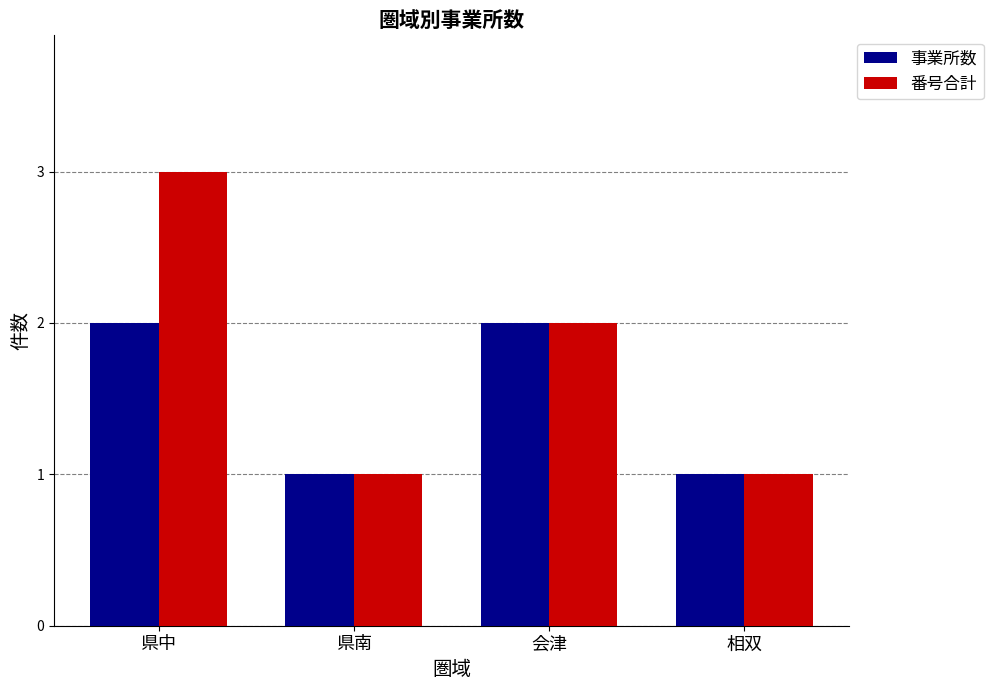

What is the average value of the 番号合計 series?

2